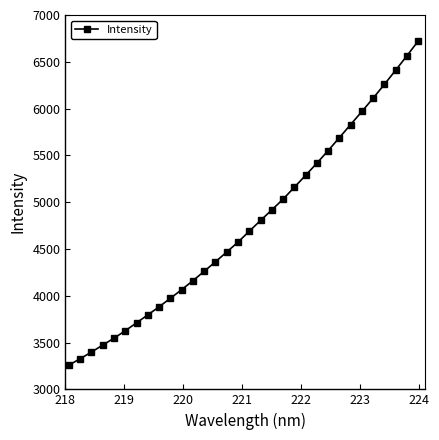

What is the difference between the second highest and second lowest values?

3236.2